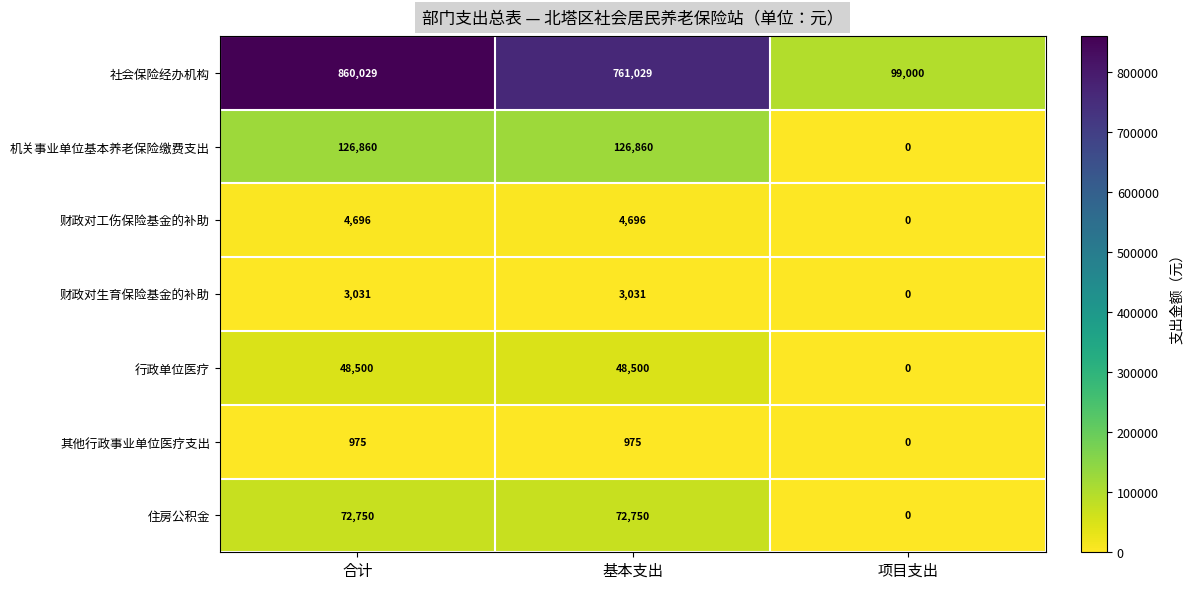

Reading left to right, extract all data points from this chart.

社会保险经办机构: 860029	761029	99000
机关事业单位基本养老保险缴费支出: 126860	126860	0
财政对工伤保险基金的补助: 4696	4696	0
财政对生育保险基金的补助: 3031	3031	0
行政单位医疗: 48500	48500	0
其他行政事业单位医疗支出: 975	975	0
住房公积金: 72750	72750	0